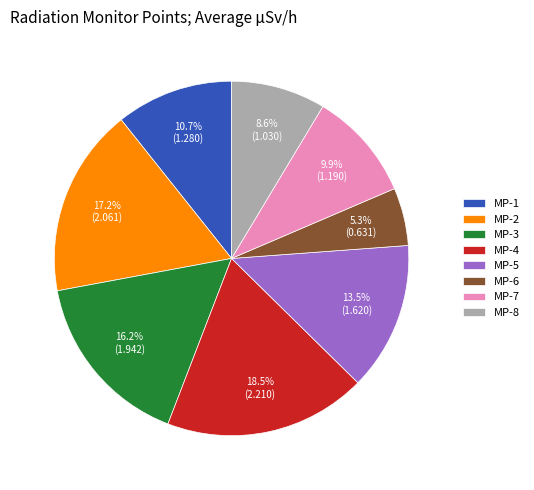

Between MP-8 and MP-6, which is larger?

MP-8